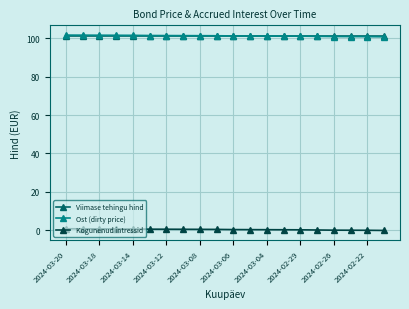

At how many categories does at least one series exceed 97?

20